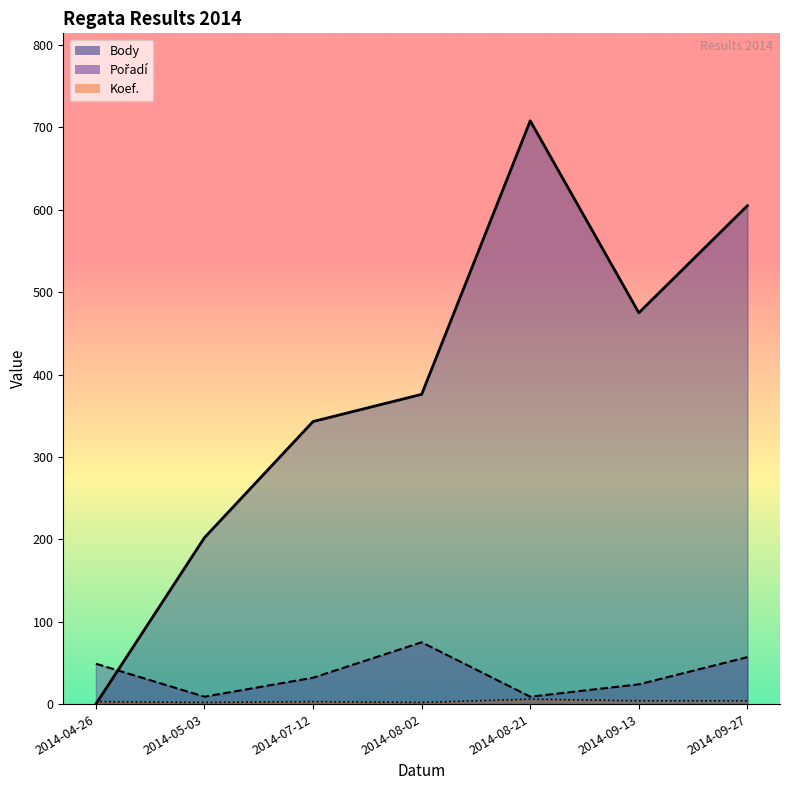

How many interior local peaks does the Body series have?

1